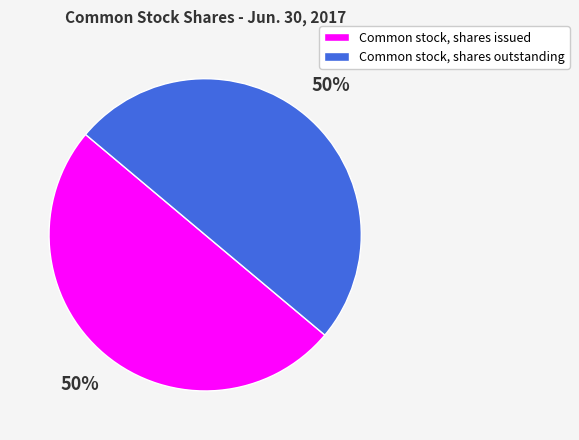

The Common stock, shares outstanding slice represents 50% of the pie. True or false?

True